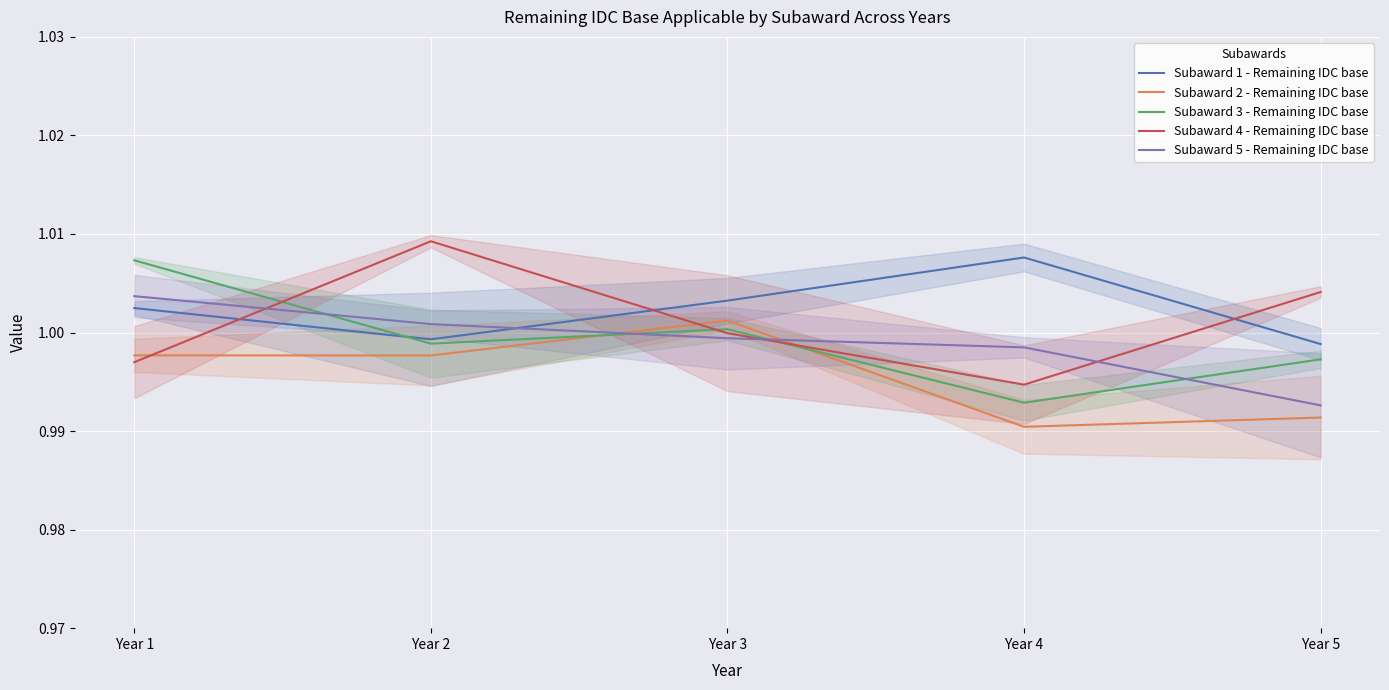

Rank the series by their maximum value, from highest to lowest.

Subaward 4 - Remaining IDC base, Subaward 1 - Remaining IDC base, Subaward 3 - Remaining IDC base, Subaward 5 - Remaining IDC base, Subaward 2 - Remaining IDC base